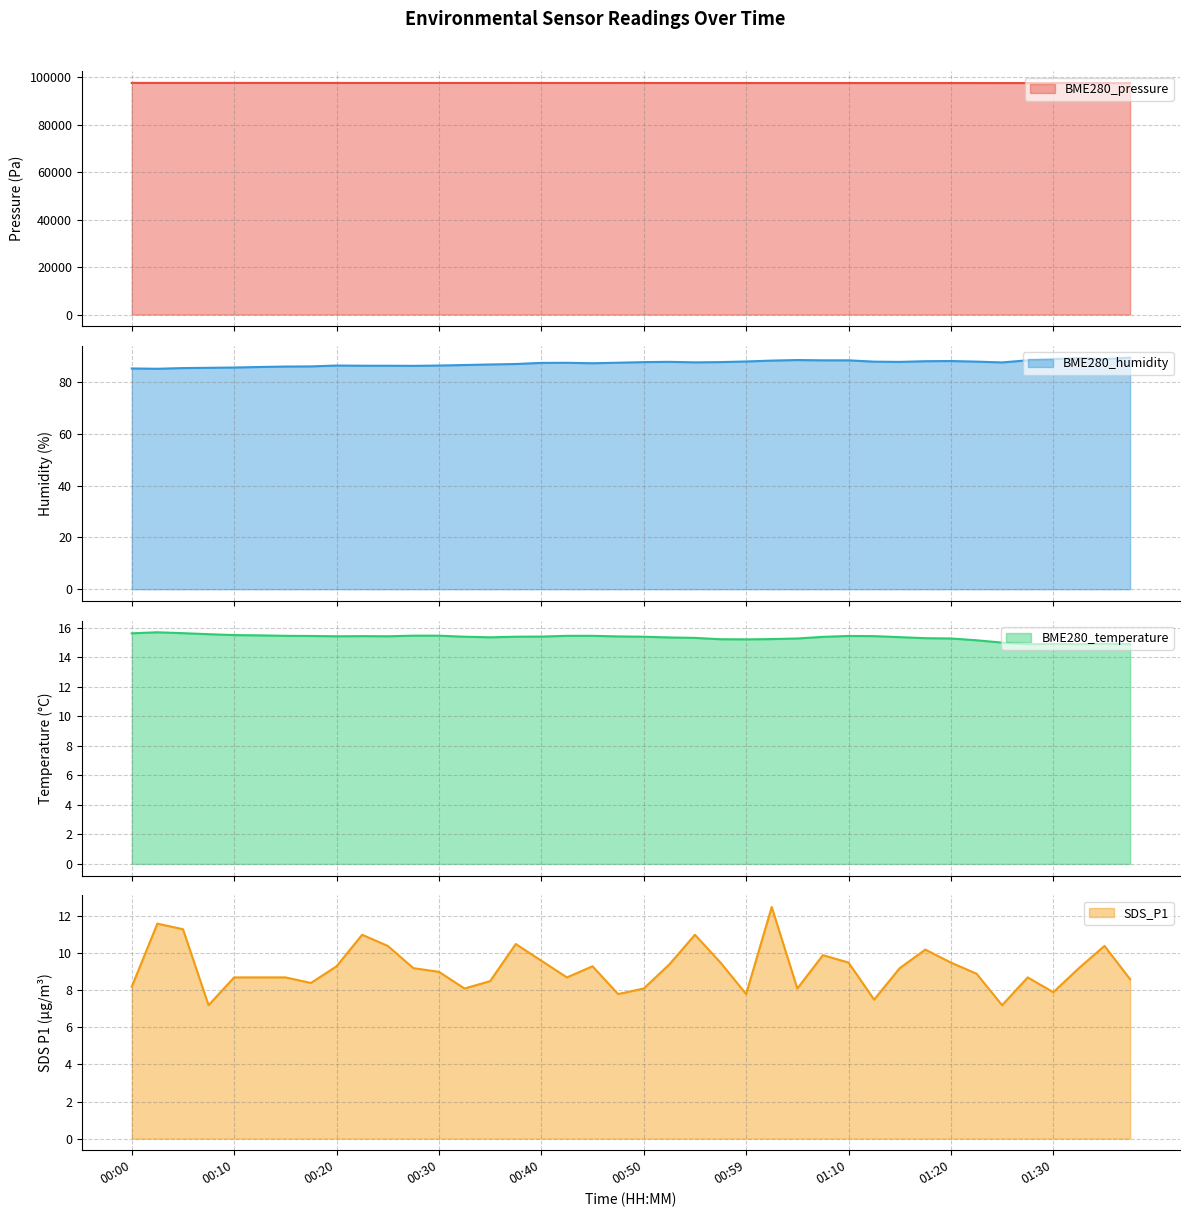

The value of BME280_pressure (line) at 00:50 is 97617.5. True or false?

True